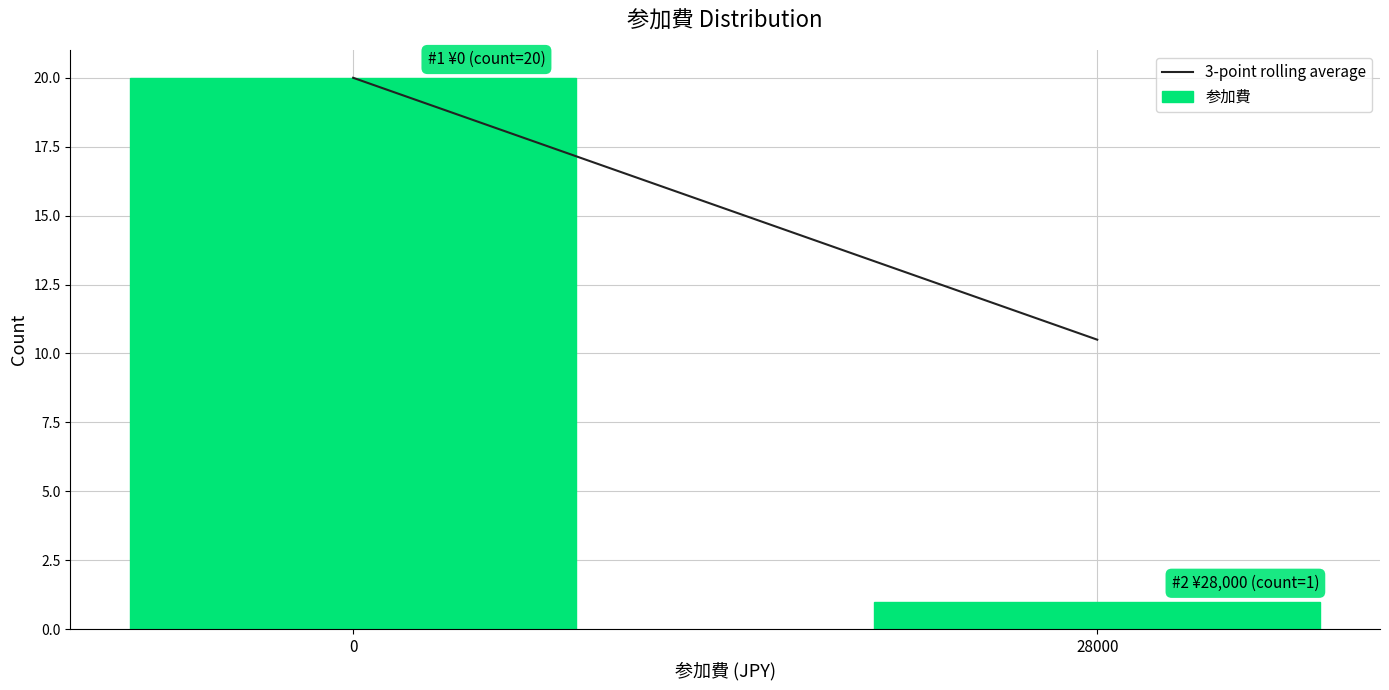

Reading right to left, transcribe all the data shown in this chart.

28000=1	0=20